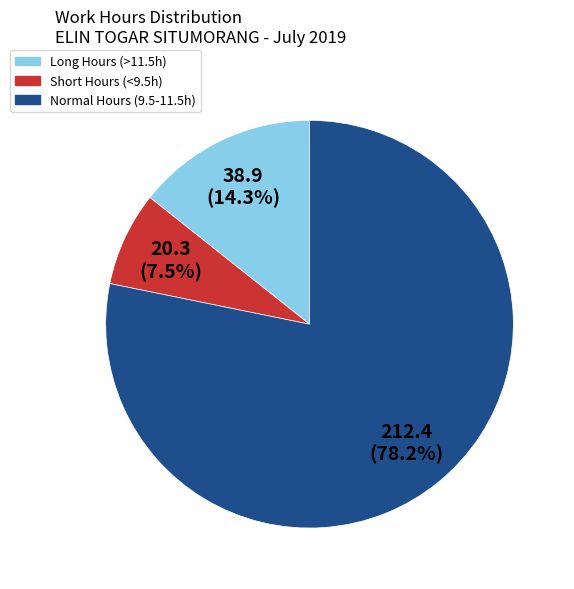

Rank the categories by value from lowest to highest.

Short Hours (<9.5h), Long Hours (>11.5h), Normal Hours (9.5-11.5h)